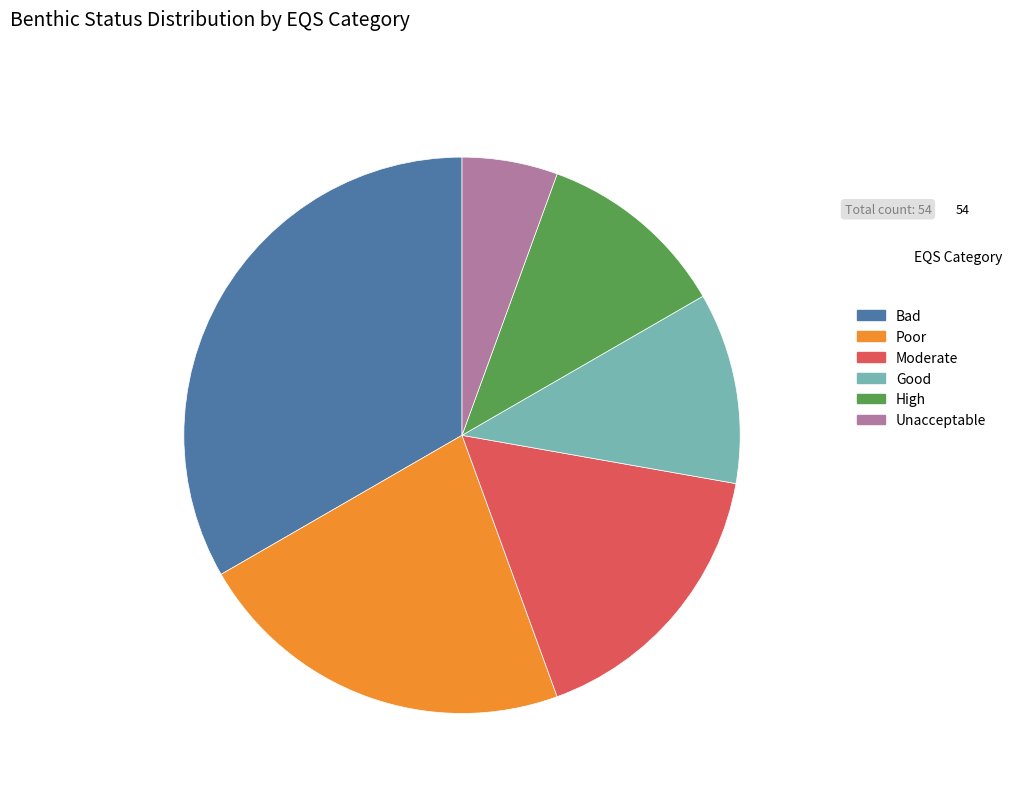

Combined, do Poor and High account for over 50%?

No